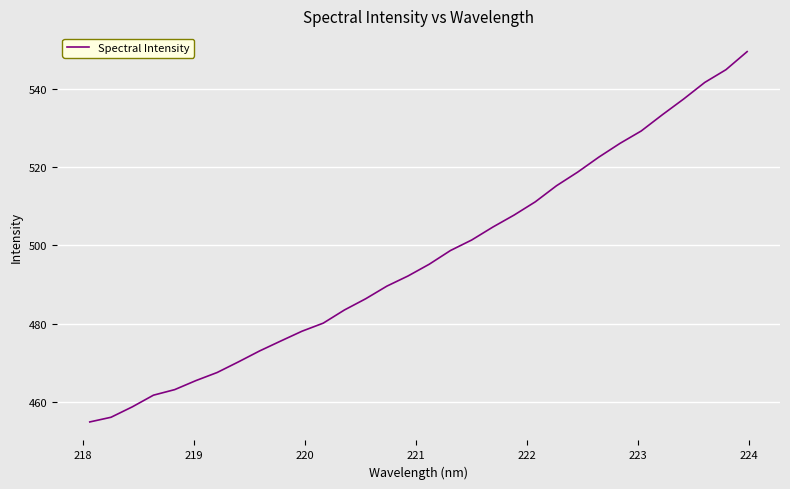

What is the difference between the maximum and minimum values?

94.7